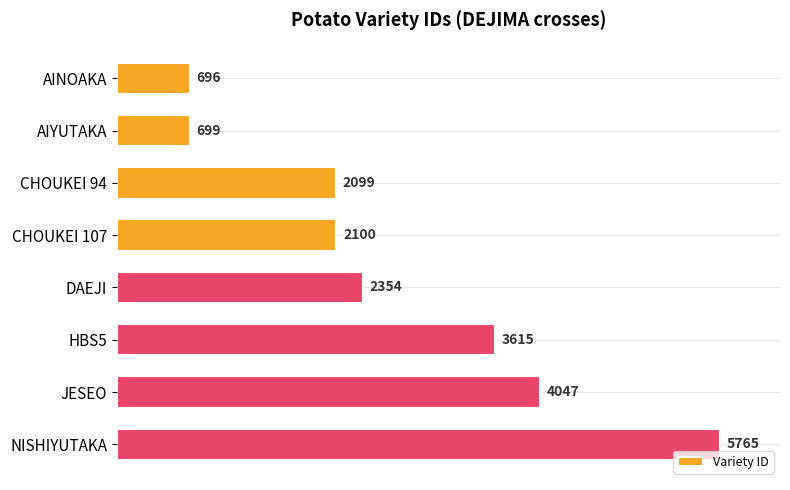

List the labels in order of value, largest first.

NISHIYUTAKA, JESEO, HBS5, DAEJI, CHOUKEI 107, CHOUKEI 94, AIYUTAKA, AINOAKA